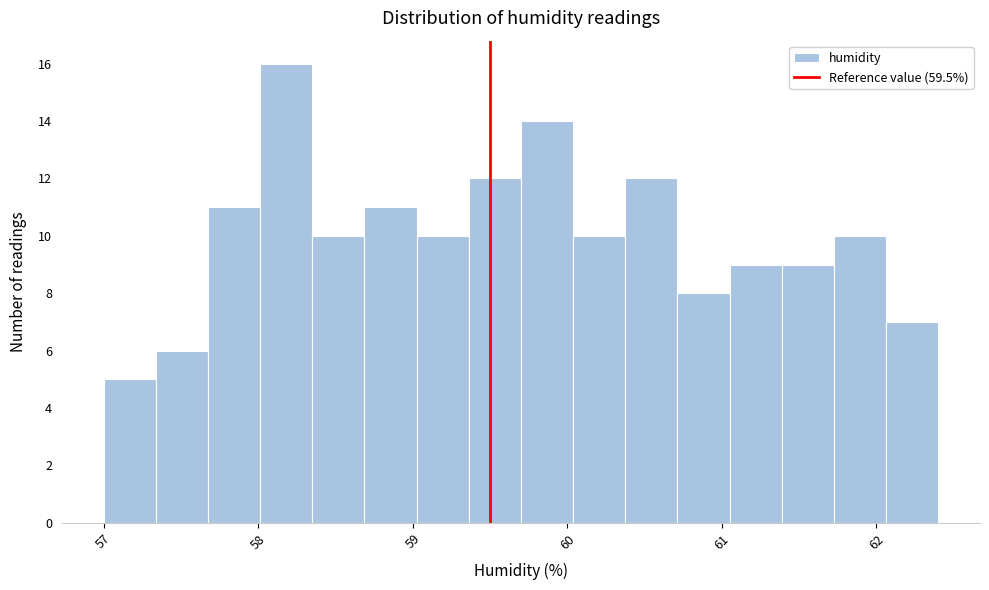

Read against the x-axis, roughly where is the centre of the tallest bar?

58.2